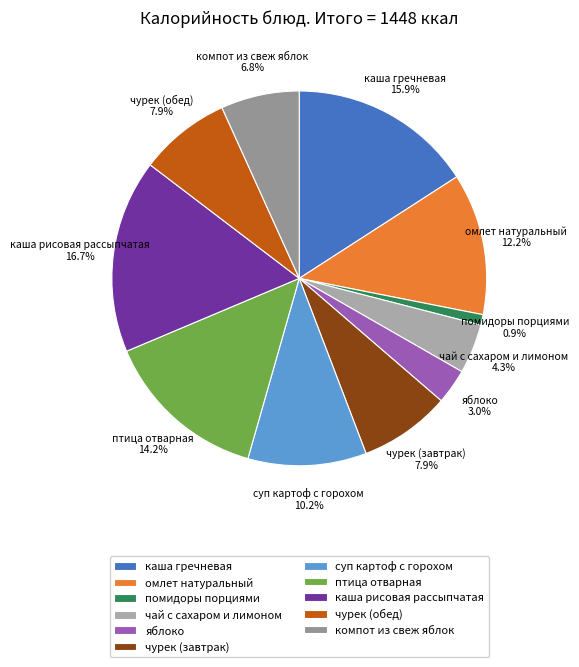

Does компот из свеж яблок represent more than half of the total?

No